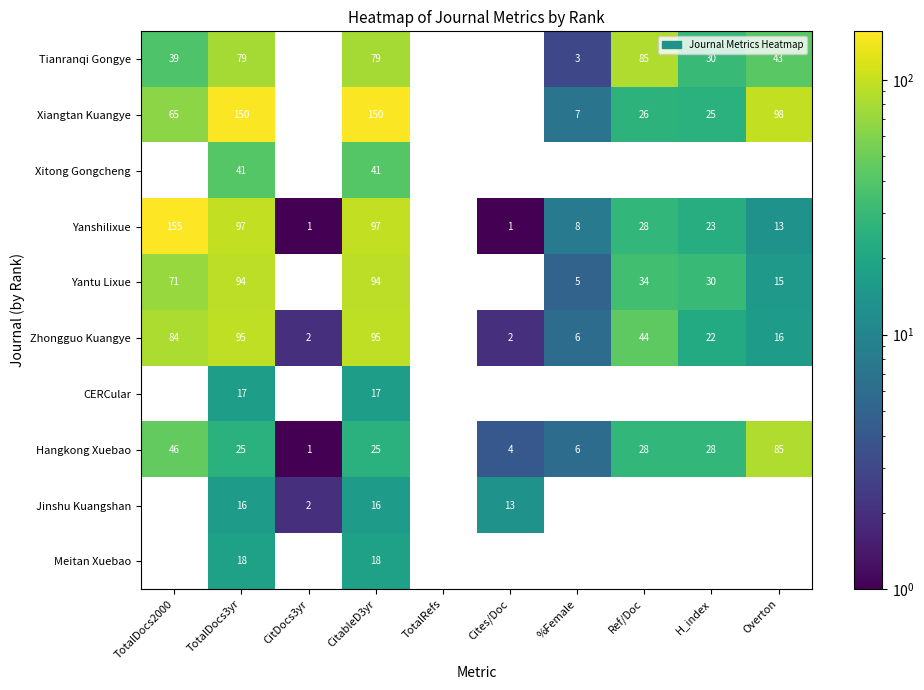

How many data points does each series have?

10